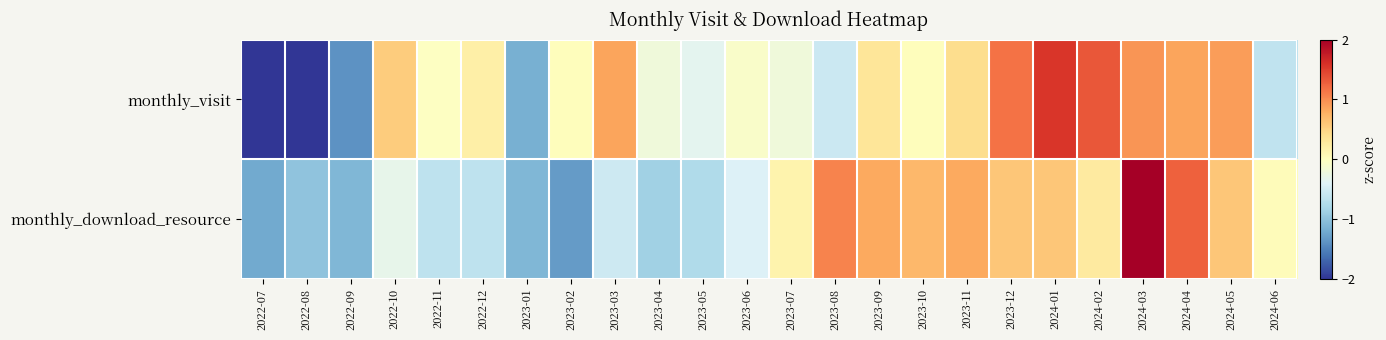

Reading left to right, what are all the values shown in this chart?

monthly_visit: 2022-07=-2.3	2022-08=-2.3	2022-09=-1.4	2022-10=0.5	2022-11=-0.0	2022-12=0.2	2023-01=-1.2	2023-02=0.0	2023-03=0.9	2023-04=-0.2	2023-05=-0.3	2023-06=-0.1	2023-07=-0.2	2023-08=-0.6	2023-09=0.3	2023-10=0.0	2023-11=0.4	2023-12=1.2	2024-01=1.6	2024-02=1.3	2024-03=0.9	2024-04=0.9	2024-05=0.9	2024-06=-0.6
monthly_download_resource: 2022-07=-1.2	2022-08=-1.0	2022-09=-1.1	2022-10=-0.3	2022-11=-0.6	2022-12=-0.6	2023-01=-1.1	2023-02=-1.3	2023-03=-0.5	2023-04=-0.9	2023-05=-0.8	2023-06=-0.4	2023-07=0.1	2023-08=1.1	2023-09=0.8	2023-10=0.7	2023-11=0.8	2023-12=0.6	2024-01=0.6	2024-02=0.3	2024-03=3.0	2024-04=1.3	2024-05=0.6	2024-06=0.0